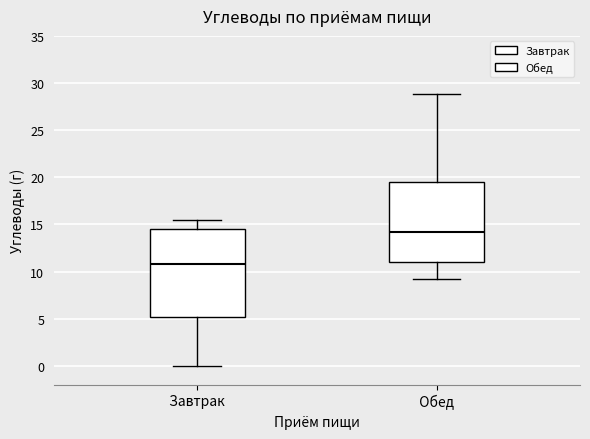

Which box's median line is the highest?

Обед